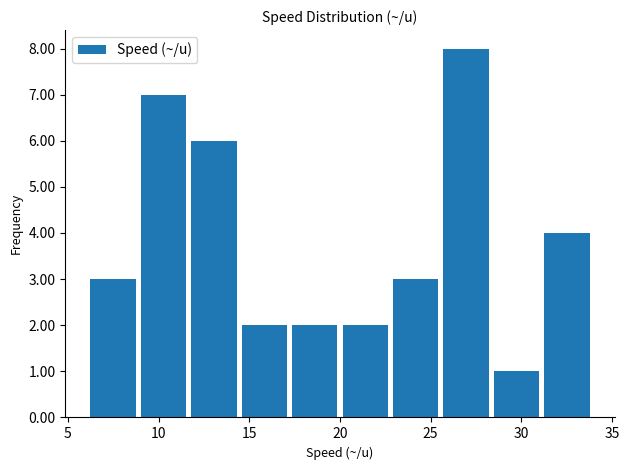

How tall is the bar that spans 9.0 to 11.5 on the x-axis? Neither the bar edges nor the heights are printed on the chart, so give them approximately, as read against the axes.

7